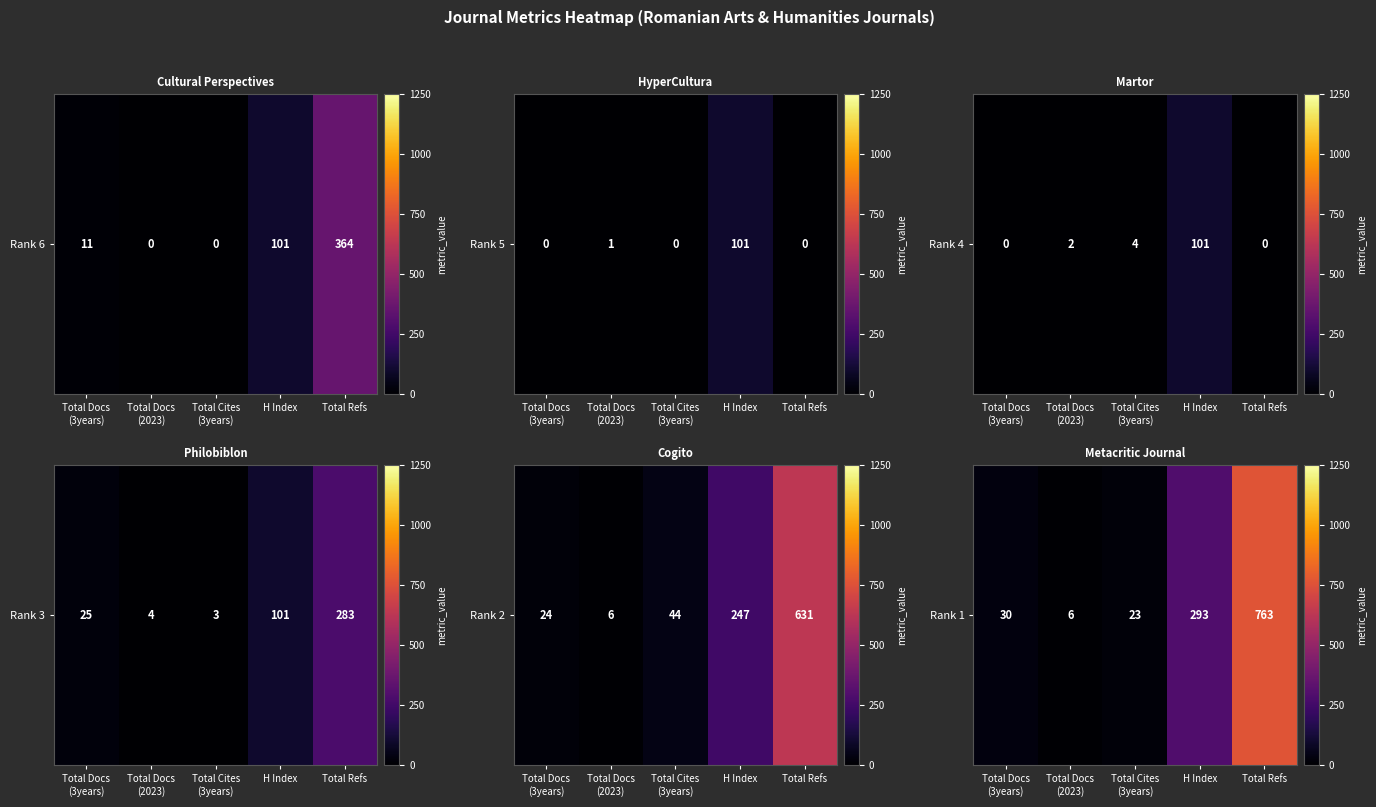

Where is the data nearest to the value 384?

H Index